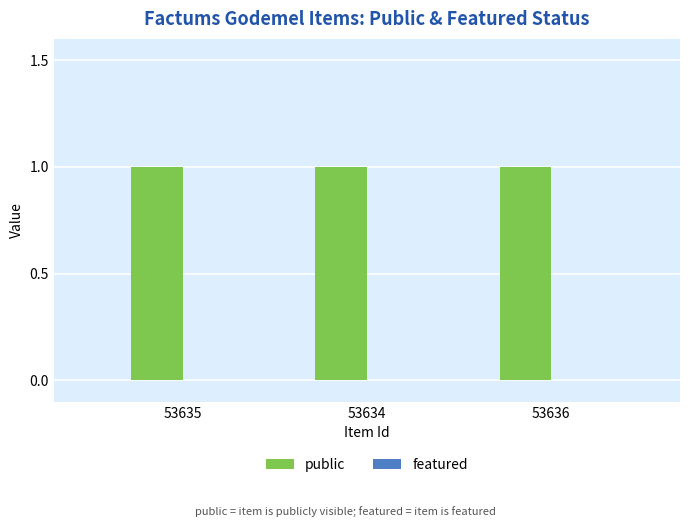

Reading left to right, what are all the values shown in this chart?

public: 1	1	1
featured: 0	0	0